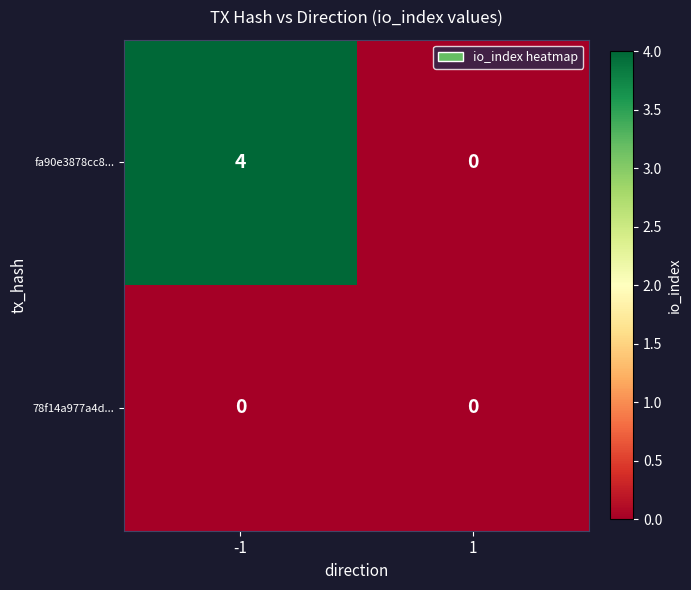

The fa90e3878cc8... series shows 3 at -1. True or false?

False